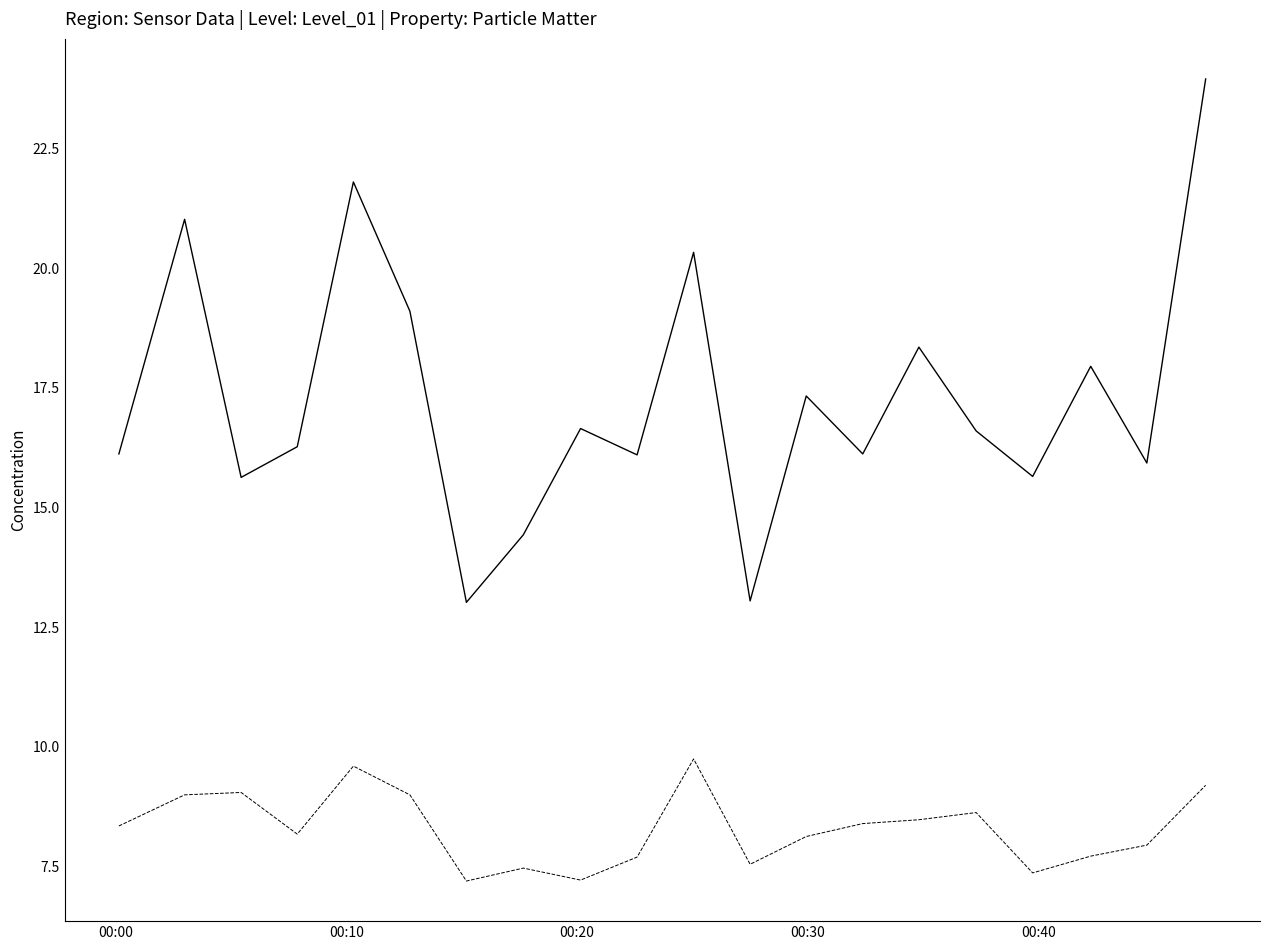

What is the minimum value shown in the chart?

7.2